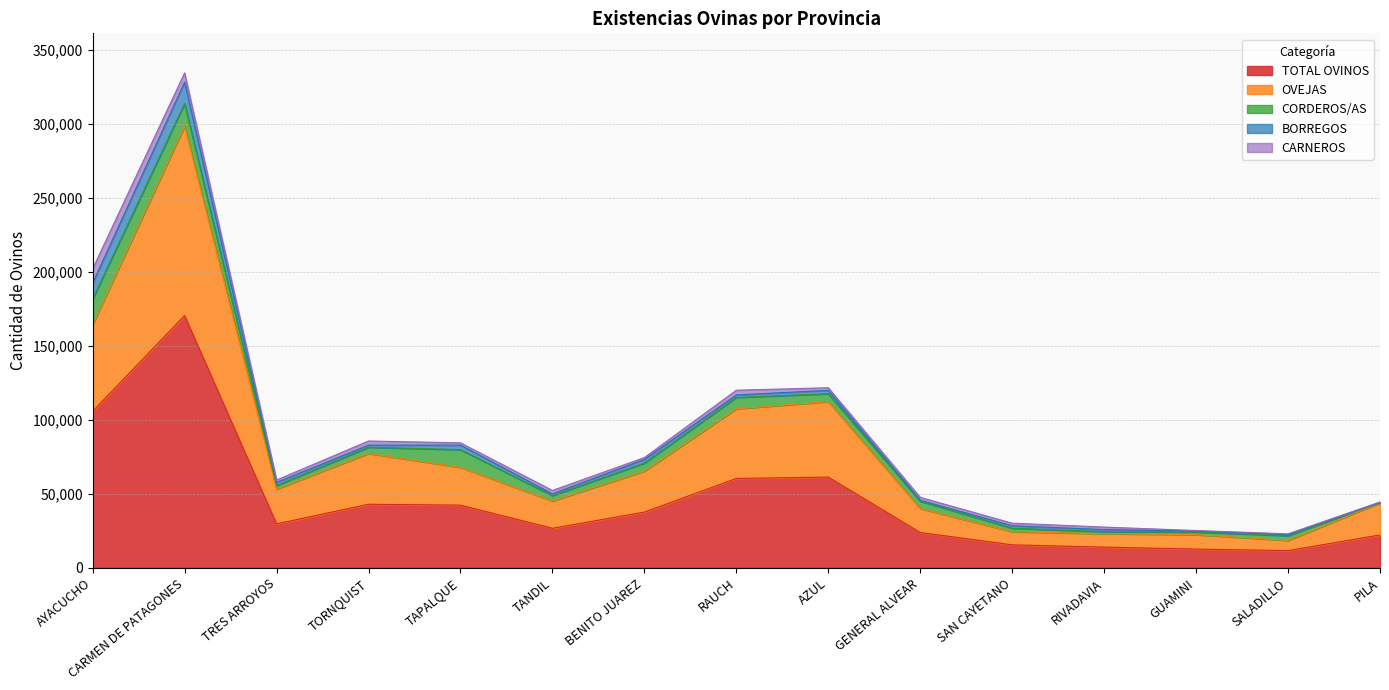

At which category is the sum across all series the highest?

CARMEN DE PATAGONES